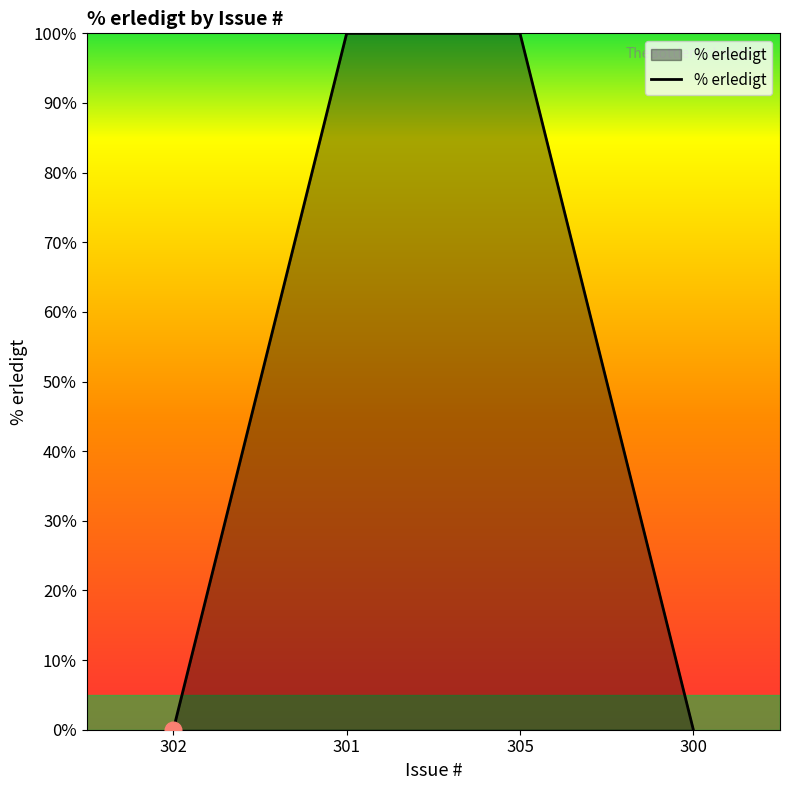

What is the sum of all values?

200